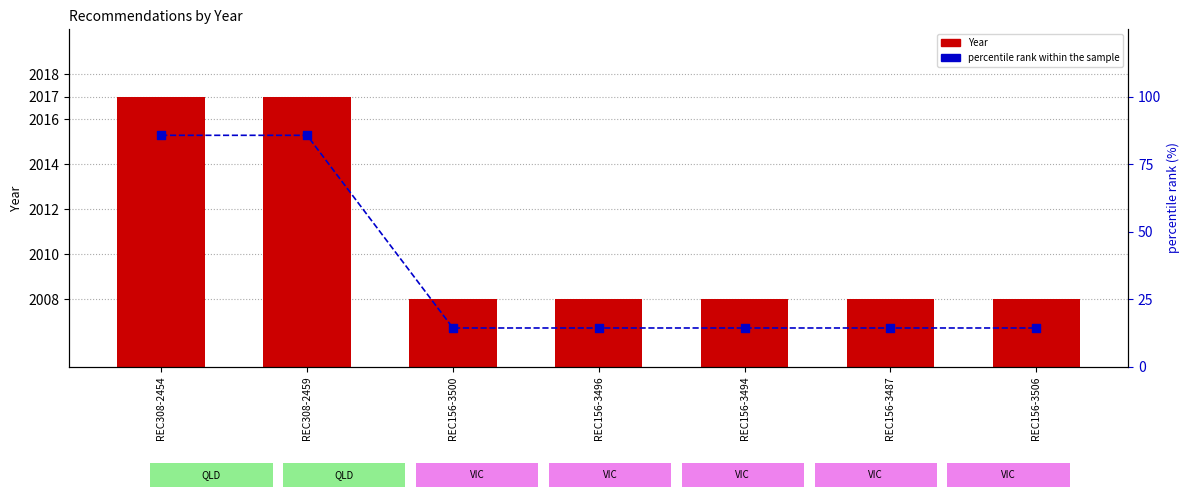

Which series has the largest total across all categories?

Year